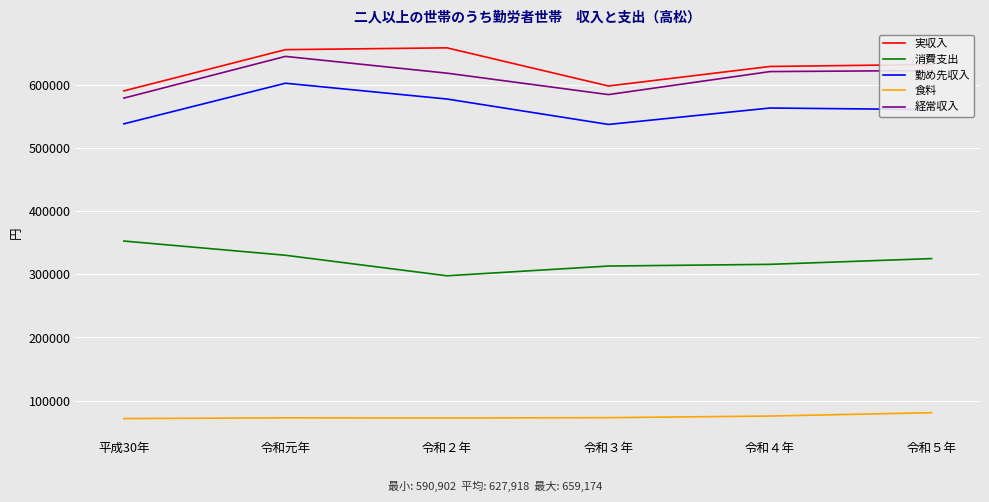

Where is 勤め先収入 nearest to the value 570398?

令和４年